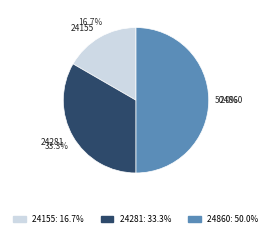

The 24155 slice represents 17% of the pie. True or false?

True